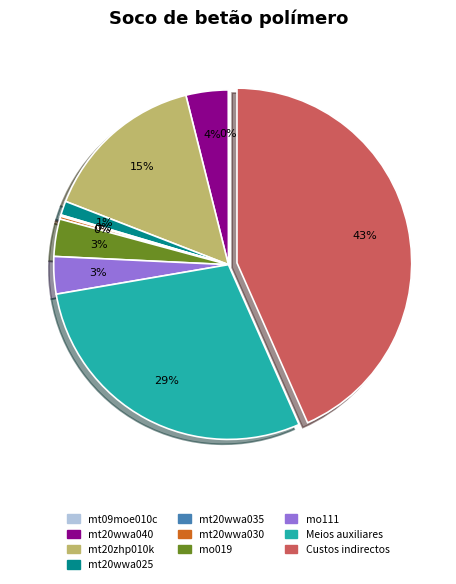

Does mt20wwa040 represent more than half of the total?

No